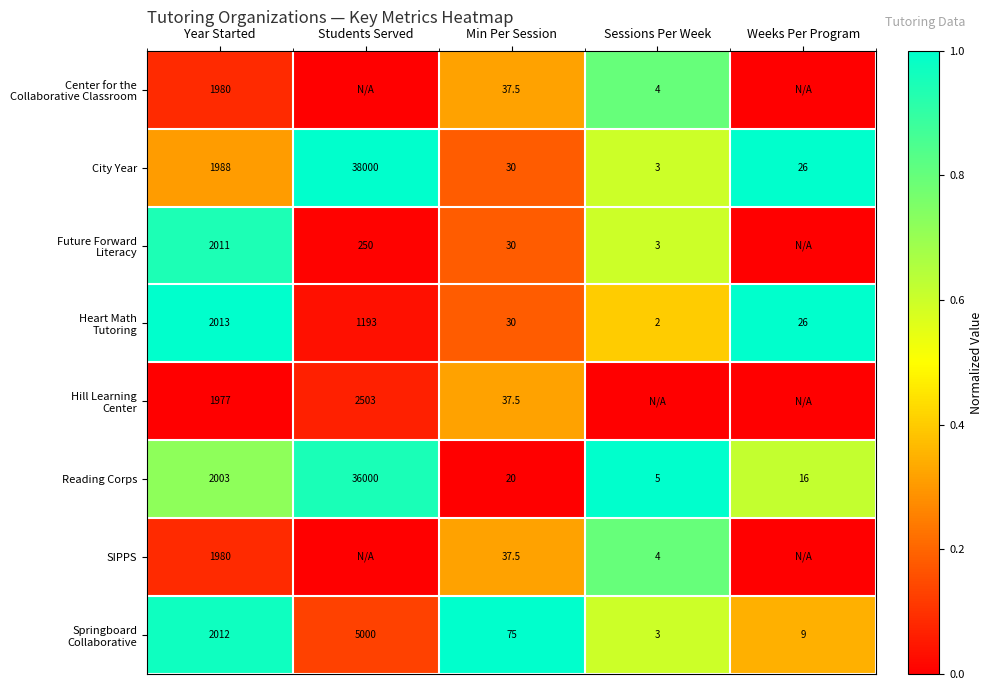

At which label does Reading Corps first exceed 20?

Year Started